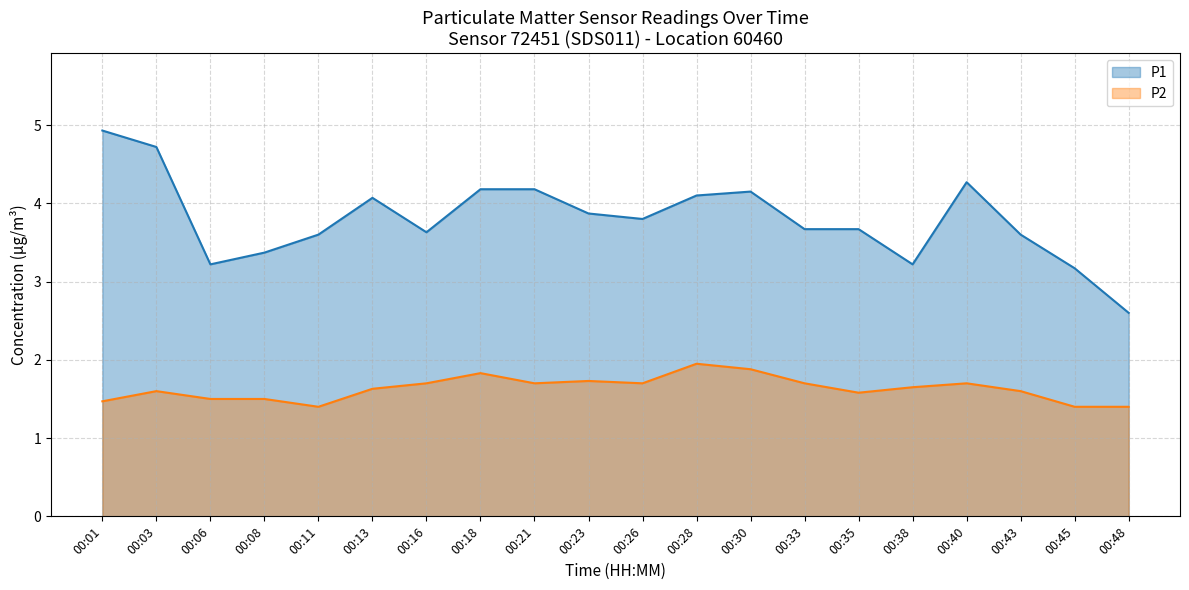

Does the chart display data point markers on the line(s)?

No